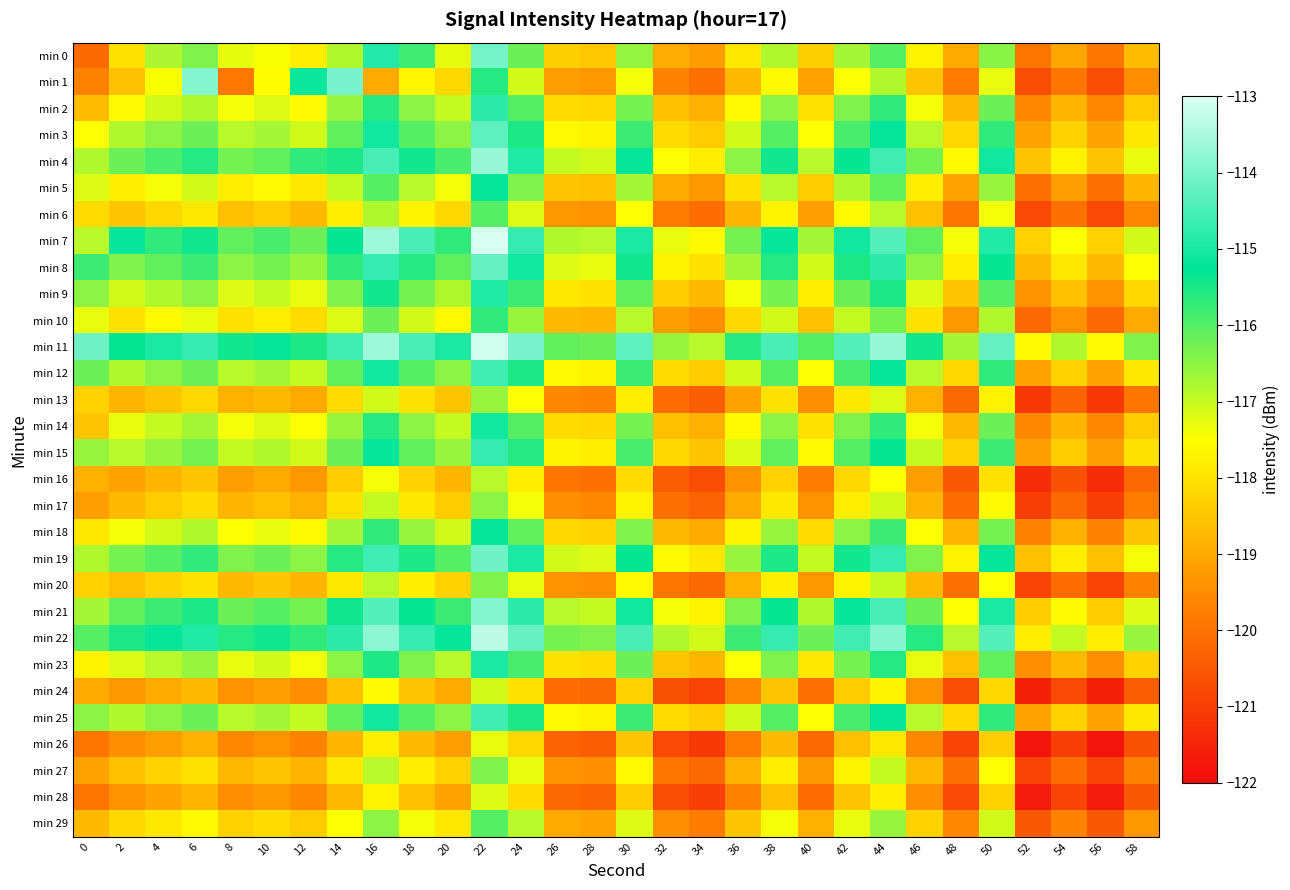

Reading left to right, list all the values displayed in this chart.

min 0: 0=-120.2	2=-118.0	4=-116.8	6=-116.4	8=-117.3	10=-117.5	12=-117.8	14=-116.8	16=-114.9	18=-115.8	20=-117.3	22=-114.0	24=-116.2	26=-118.3	28=-118.5	30=-116.6	32=-118.9	34=-119.2	36=-117.9	38=-116.8	40=-118.3	42=-116.7	44=-116.0	46=-117.7	48=-119.0	50=-116.5	52=-119.9	54=-119.1	56=-119.9	58=-118.7
min 1: 0=-119.7	2=-118.6	4=-117.4	6=-113.9	8=-119.9	10=-117.6	12=-115.1	14=-114.0	16=-119.0	18=-117.7	20=-118.2	22=-115.6	24=-117.1	26=-119.2	28=-119.3	30=-117.4	32=-119.7	34=-120.0	36=-118.7	38=-117.6	40=-119.1	42=-117.5	44=-116.8	46=-118.5	48=-119.8	50=-117.3	52=-120.7	54=-119.9	56=-120.7	58=-119.5
min 2: 0=-118.7	2=-117.6	4=-117.1	6=-116.8	8=-117.4	10=-117.2	12=-117.6	14=-116.6	16=-115.6	18=-116.5	20=-117.0	22=-114.8	24=-116.0	26=-118.1	28=-118.2	30=-116.3	32=-118.6	34=-118.9	36=-117.6	38=-116.5	40=-118.0	42=-116.4	44=-115.7	46=-117.4	48=-118.7	50=-116.2	52=-119.6	54=-118.8	56=-119.6	58=-118.4
min 3: 0=-117.5	2=-116.8	4=-116.5	6=-116.2	8=-116.9	10=-116.7	12=-117.1	14=-116.1	16=-115.1	18=-116.0	20=-116.5	22=-114.3	24=-115.5	26=-117.6	28=-117.7	30=-115.8	32=-118.1	34=-118.4	36=-117.1	38=-116.0	40=-117.5	42=-115.9	44=-115.2	46=-116.9	48=-118.2	50=-115.7	52=-119.1	54=-118.3	56=-119.1	58=-117.9
min 4: 0=-116.8	2=-116.2	4=-115.9	6=-115.6	8=-116.3	10=-116.1	12=-115.7	14=-115.5	16=-114.5	18=-115.4	20=-115.9	22=-113.7	24=-114.9	26=-117.0	28=-117.1	30=-115.2	32=-117.5	34=-117.8	36=-116.5	38=-115.4	40=-116.9	42=-115.3	44=-114.6	46=-116.3	48=-117.6	50=-115.1	52=-118.5	54=-117.7	56=-118.5	58=-117.3
min 5: 0=-117.2	2=-117.8	4=-117.4	6=-117.1	8=-117.8	10=-117.6	12=-117.9	14=-117.0	16=-116.0	18=-116.9	20=-117.4	22=-115.2	24=-116.4	26=-118.5	28=-118.6	30=-116.7	32=-119.0	34=-119.3	36=-118.0	38=-116.9	40=-118.4	42=-116.8	44=-116.1	46=-117.8	48=-119.1	50=-116.6	52=-120.0	54=-119.2	56=-120.0	58=-118.8
min 6: 0=-118.1	2=-118.5	4=-118.2	6=-117.9	8=-118.6	10=-118.4	12=-118.7	14=-117.8	16=-116.8	18=-117.7	20=-118.2	22=-116.0	24=-117.2	26=-119.3	28=-119.4	30=-117.5	32=-119.8	34=-120.1	36=-118.8	38=-117.7	40=-119.2	42=-117.6	44=-116.9	46=-118.6	48=-119.9	50=-117.4	52=-120.8	54=-120.0	56=-120.8	58=-119.6
min 7: 0=-116.9	2=-115.2	4=-115.7	6=-115.4	8=-116.1	10=-115.9	12=-116.2	14=-115.3	16=-113.6	18=-114.5	20=-115.7	22=-112.8	24=-114.7	26=-116.8	28=-116.9	30=-115.0	32=-117.3	34=-117.6	36=-116.3	38=-115.2	40=-116.7	42=-115.1	44=-114.4	46=-116.1	48=-117.4	50=-114.9	52=-118.3	54=-117.5	56=-118.3	58=-117.1
min 8: 0=-115.8	2=-116.4	4=-116.1	6=-115.8	8=-116.5	10=-116.3	12=-116.6	14=-115.7	16=-114.7	18=-115.6	20=-116.1	22=-114.2	24=-115.1	26=-117.2	28=-117.3	30=-115.4	32=-117.7	34=-118.0	36=-116.7	38=-115.6	40=-117.1	42=-115.5	44=-114.8	46=-116.5	48=-117.8	50=-115.3	52=-118.7	54=-117.9	56=-118.7	58=-117.5
min 9: 0=-116.5	2=-117.1	4=-116.8	6=-116.5	8=-117.2	10=-117.0	12=-117.3	14=-116.4	16=-115.4	18=-116.3	20=-116.8	22=-114.9	24=-115.8	26=-117.9	28=-118.0	30=-116.1	32=-118.4	34=-118.7	36=-117.4	38=-116.3	40=-117.8	42=-116.2	44=-115.5	46=-117.2	48=-118.5	50=-116.0	52=-119.4	54=-118.6	56=-119.4	58=-118.2
min 10: 0=-117.3	2=-118.0	4=-117.6	6=-117.3	8=-118.0	10=-117.8	12=-118.1	14=-117.2	16=-116.2	18=-117.1	20=-117.6	22=-115.7	24=-116.6	26=-118.7	28=-118.8	30=-116.9	32=-119.2	34=-119.5	36=-118.2	38=-117.1	40=-118.6	42=-117.0	44=-116.3	46=-118.0	48=-119.3	50=-116.8	52=-120.2	54=-119.4	56=-120.2	58=-119.0
min 11: 0=-114.1	2=-115.3	4=-115.0	6=-114.7	8=-115.4	10=-115.2	12=-115.5	14=-114.6	16=-113.6	18=-114.5	20=-115.0	22=-113.1	24=-114.0	26=-116.1	28=-116.2	30=-114.3	32=-116.6	34=-116.9	36=-115.6	38=-114.5	40=-116.0	42=-114.4	44=-113.7	46=-115.4	48=-116.7	50=-114.2	52=-117.6	54=-116.8	56=-117.6	58=-116.4
min 12: 0=-116.2	2=-116.8	4=-116.5	6=-116.2	8=-116.9	10=-116.7	12=-117.0	14=-116.1	16=-115.1	18=-116.0	20=-116.5	22=-114.6	24=-115.5	26=-117.6	28=-117.7	30=-115.8	32=-118.1	34=-118.4	36=-117.1	38=-116.0	40=-117.5	42=-115.9	44=-115.2	46=-116.9	48=-118.2	50=-115.7	52=-119.1	54=-118.3	56=-119.1	58=-117.9
min 13: 0=-118.3	2=-118.8	4=-118.5	6=-118.2	8=-118.9	10=-118.7	12=-119.0	14=-118.1	16=-117.1	18=-118.0	20=-118.5	22=-116.6	24=-117.5	26=-119.6	28=-119.7	30=-117.8	32=-120.1	34=-120.4	36=-119.1	38=-118.0	40=-119.5	42=-117.9	44=-117.2	46=-118.9	48=-120.2	50=-117.7	52=-121.1	54=-120.3	56=-121.1	58=-119.9
min 14: 0=-118.5	2=-117.3	4=-117.0	6=-116.7	8=-117.4	10=-117.2	12=-117.5	14=-116.6	16=-115.6	18=-116.5	20=-117.0	22=-115.1	24=-116.0	26=-118.1	28=-118.2	30=-116.3	32=-118.6	34=-118.9	36=-117.6	38=-116.5	40=-118.0	42=-116.4	44=-115.7	46=-117.4	48=-118.7	50=-116.2	52=-119.6	54=-118.8	56=-119.6	58=-118.4
min 15: 0=-116.6	2=-116.9	4=-116.6	6=-116.3	8=-117.0	10=-116.8	12=-117.1	14=-116.2	16=-115.2	18=-116.1	20=-116.6	22=-114.7	24=-115.6	26=-117.7	28=-117.8	30=-115.9	32=-118.2	34=-118.5	36=-117.2	38=-116.1	40=-117.6	42=-116.0	44=-115.3	46=-117.0	48=-118.3	50=-115.8	52=-119.2	54=-118.4	56=-119.2	58=-118.0
min 16: 0=-118.9	2=-119.1	4=-118.8	6=-118.5	8=-119.2	10=-119.0	12=-119.3	14=-118.4	16=-117.4	18=-118.3	20=-118.8	22=-116.9	24=-117.8	26=-119.9	28=-120.0	30=-118.1	32=-120.4	34=-120.7	36=-119.4	38=-118.3	40=-119.8	42=-118.2	44=-117.5	46=-119.2	48=-120.5	50=-118.0	52=-121.4	54=-120.6	56=-121.4	58=-120.2
min 17: 0=-119.2	2=-118.7	4=-118.4	6=-118.1	8=-118.8	10=-118.6	12=-118.9	14=-118.0	16=-117.0	18=-117.9	20=-118.4	22=-116.5	24=-117.4	26=-119.5	28=-119.6	30=-117.7	32=-120.0	34=-120.3	36=-119.0	38=-117.9	40=-119.4	42=-117.8	44=-117.1	46=-118.8	48=-120.1	50=-117.6	52=-121.0	54=-120.2	56=-121.0	58=-119.8
min 18: 0=-117.9	2=-117.4	4=-117.1	6=-116.8	8=-117.5	10=-117.3	12=-117.6	14=-116.7	16=-115.7	18=-116.6	20=-117.1	22=-115.2	24=-116.1	26=-118.2	28=-118.3	30=-116.4	32=-118.7	34=-119.0	36=-117.7	38=-116.6	40=-118.1	42=-116.5	44=-115.8	46=-117.5	48=-118.8	50=-116.3	52=-119.7	54=-118.9	56=-119.7	58=-118.5
min 19: 0=-116.8	2=-116.3	4=-116.0	6=-115.7	8=-116.4	10=-116.2	12=-116.5	14=-115.6	16=-114.6	18=-115.5	20=-116.0	22=-114.1	24=-115.0	26=-117.1	28=-117.2	30=-115.3	32=-117.6	34=-117.9	36=-116.6	38=-115.5	40=-117.0	42=-115.4	44=-114.7	46=-116.4	48=-117.7	50=-115.2	52=-118.6	54=-117.8	56=-118.6	58=-117.4
min 20: 0=-118.3	2=-118.6	4=-118.3	6=-118.0	8=-118.7	10=-118.5	12=-118.8	14=-117.9	16=-116.9	18=-117.8	20=-118.3	22=-116.4	24=-117.3	26=-119.4	28=-119.5	30=-117.6	32=-119.9	34=-120.2	36=-118.9	38=-117.8	40=-119.3	42=-117.7	44=-117.0	46=-118.7	48=-120.0	50=-117.5	52=-120.9	54=-120.1	56=-120.9	58=-119.7
min 21: 0=-116.7	2=-116.1	4=-115.8	6=-115.5	8=-116.2	10=-116.0	12=-116.3	14=-115.4	16=-114.4	18=-115.3	20=-115.8	22=-113.9	24=-114.8	26=-116.9	28=-117.0	30=-115.1	32=-117.4	34=-117.7	36=-116.4	38=-115.3	40=-116.8	42=-115.2	44=-114.5	46=-116.2	48=-117.5	50=-115.0	52=-118.4	54=-117.6	56=-118.4	58=-117.2
min 22: 0=-116.0	2=-115.5	4=-115.2	6=-114.9	8=-115.6	10=-115.4	12=-115.7	14=-114.8	16=-113.8	18=-114.7	20=-115.2	22=-113.3	24=-114.2	26=-116.3	28=-116.4	30=-114.5	32=-116.8	34=-117.1	36=-115.8	38=-114.7	40=-116.2	42=-114.6	44=-113.9	46=-115.6	48=-116.9	50=-114.4	52=-117.8	54=-117.0	56=-117.8	58=-116.6
min 23: 0=-117.7	2=-117.2	4=-116.9	6=-116.6	8=-117.3	10=-117.1	12=-117.4	14=-116.5	16=-115.5	18=-116.4	20=-116.9	22=-115.0	24=-115.9	26=-118.0	28=-118.1	30=-116.2	32=-118.5	34=-118.8	36=-117.5	38=-116.4	40=-117.9	42=-116.3	44=-115.6	46=-117.3	48=-118.6	50=-116.1	52=-119.5	54=-118.7	56=-119.5	58=-118.3
min 24: 0=-119.0	2=-119.3	4=-119.0	6=-118.7	8=-119.4	10=-119.2	12=-119.5	14=-118.6	16=-117.6	18=-118.5	20=-119.0	22=-117.1	24=-118.0	26=-120.1	28=-120.2	30=-118.3	32=-120.6	34=-120.9	36=-119.6	38=-118.5	40=-120.0	42=-118.4	44=-117.7	46=-119.4	48=-120.7	50=-118.2	52=-121.6	54=-120.8	56=-121.6	58=-120.4
min 25: 0=-116.5	2=-116.8	4=-116.5	6=-116.2	8=-116.9	10=-116.7	12=-117.0	14=-116.1	16=-115.1	18=-116.0	20=-116.5	22=-114.6	24=-115.5	26=-117.6	28=-117.7	30=-115.8	32=-118.1	34=-118.4	36=-117.1	38=-116.0	40=-117.5	42=-115.9	44=-115.2	46=-116.9	48=-118.2	50=-115.7	52=-119.1	54=-118.3	56=-119.1	58=-117.9
min 26: 0=-119.9	2=-119.5	4=-119.2	6=-118.9	8=-119.6	10=-119.4	12=-119.7	14=-118.8	16=-117.8	18=-118.7	20=-119.2	22=-117.3	24=-118.2	26=-120.3	28=-120.4	30=-118.5	32=-120.8	34=-121.1	36=-119.8	38=-118.7	40=-120.2	42=-118.6	44=-117.9	46=-119.6	48=-120.9	50=-118.4	52=-121.8	54=-121.0	56=-121.8	58=-120.6
min 27: 0=-119.1	2=-118.6	4=-118.3	6=-118.0	8=-118.7	10=-118.5	12=-118.8	14=-117.9	16=-116.9	18=-117.8	20=-118.3	22=-116.4	24=-117.3	26=-119.4	28=-119.5	30=-117.6	32=-119.9	34=-120.2	36=-118.9	38=-117.8	40=-119.3	42=-117.7	44=-117.0	46=-118.7	48=-120.0	50=-117.5	52=-120.9	54=-120.1	56=-120.9	58=-119.7
min 28: 0=-119.9	2=-119.4	4=-119.1	6=-118.8	8=-119.5	10=-119.3	12=-119.6	14=-118.7	16=-117.7	18=-118.6	20=-119.1	22=-117.2	24=-118.1	26=-120.2	28=-120.3	30=-118.4	32=-120.7	34=-121.0	36=-119.7	38=-118.6	40=-120.1	42=-118.5	44=-117.8	46=-119.5	48=-120.8	50=-118.3	52=-121.7	54=-120.9	56=-121.7	58=-120.5
min 29: 0=-118.7	2=-118.2	4=-117.9	6=-117.6	8=-118.3	10=-118.1	12=-118.4	14=-117.5	16=-116.5	18=-117.4	20=-117.9	22=-116.0	24=-116.9	26=-119.0	28=-119.1	30=-117.2	32=-119.5	34=-119.8	36=-118.5	38=-117.4	40=-118.9	42=-117.3	44=-116.6	46=-118.3	48=-119.6	50=-117.1	52=-120.5	54=-119.7	56=-120.5	58=-119.3